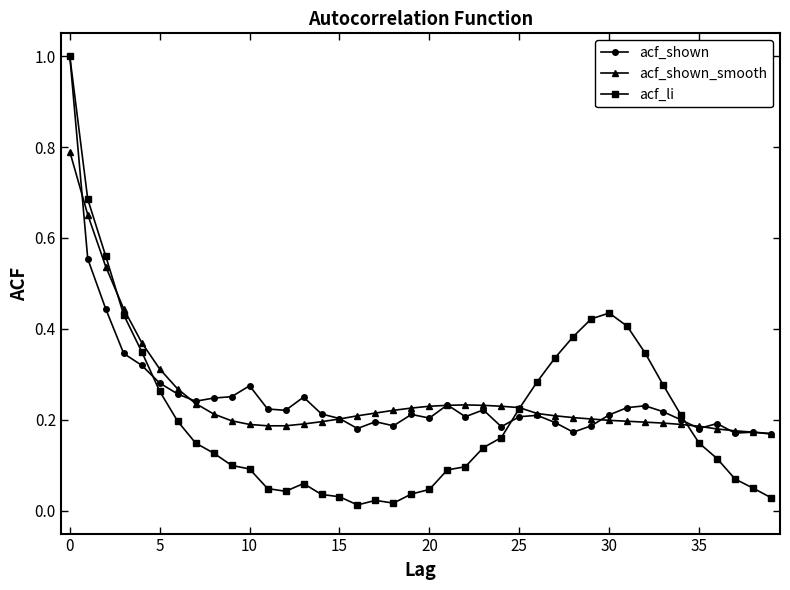

True or false: acf_shown has more than 0 interior local peaks.

True